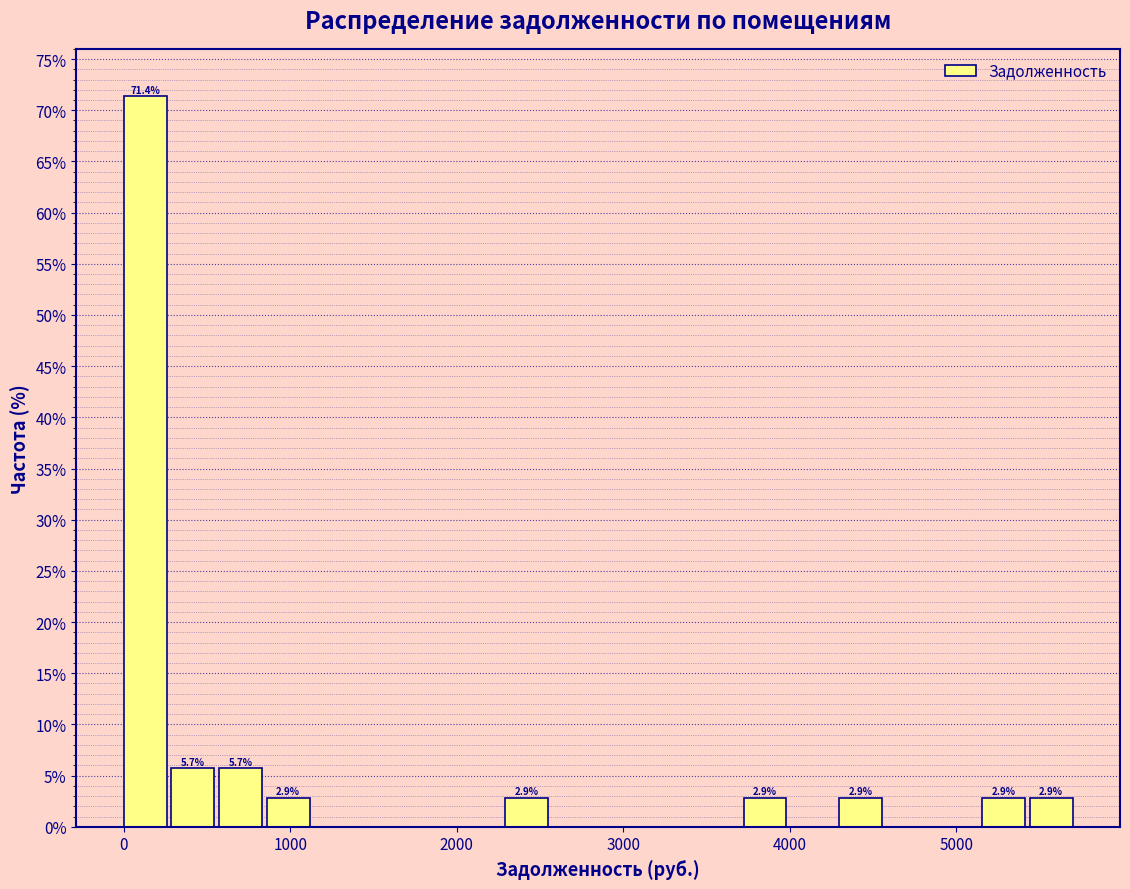

Read against the x-axis, roughly where is the centre of the tallest bar?

100